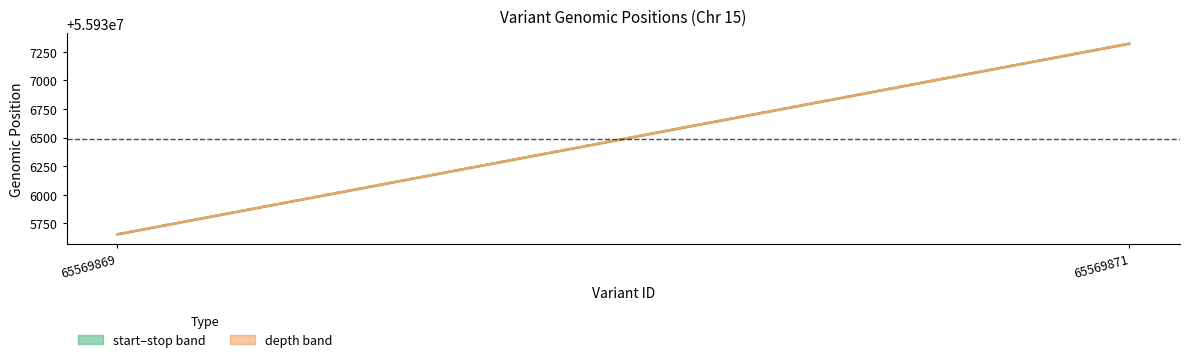

How many stop values are between 55935655 and 55937323?

2